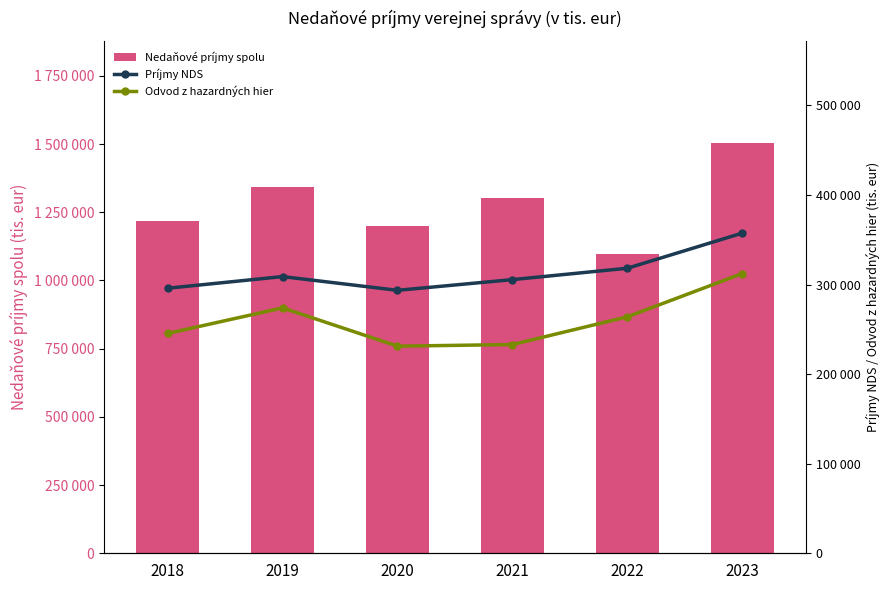

At which label is Odvod z hazardných hier closest to 271740?

2019